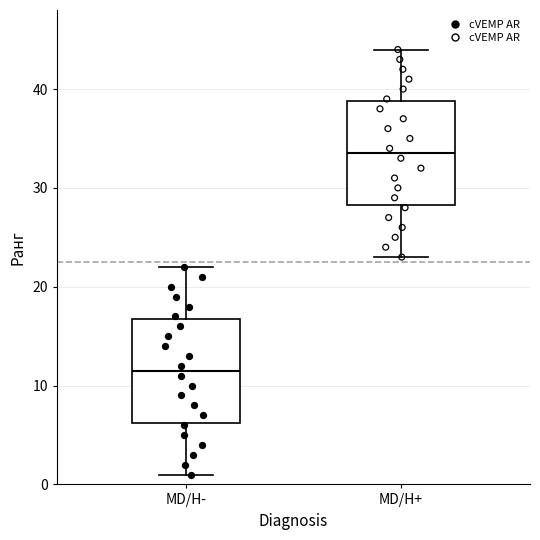

Reading left to right, transcribe this box plot: for each box, give where its median line is, the range the box spans, and where its two whiskers end, as read against the y-axis. The values are not printed on the chart, so give them approximately, as read against the axis.

MD/H-: median 12, box 6 to 17, whiskers 1 to 22
MD/H+: median 34, box 28 to 39, whiskers 23 to 44